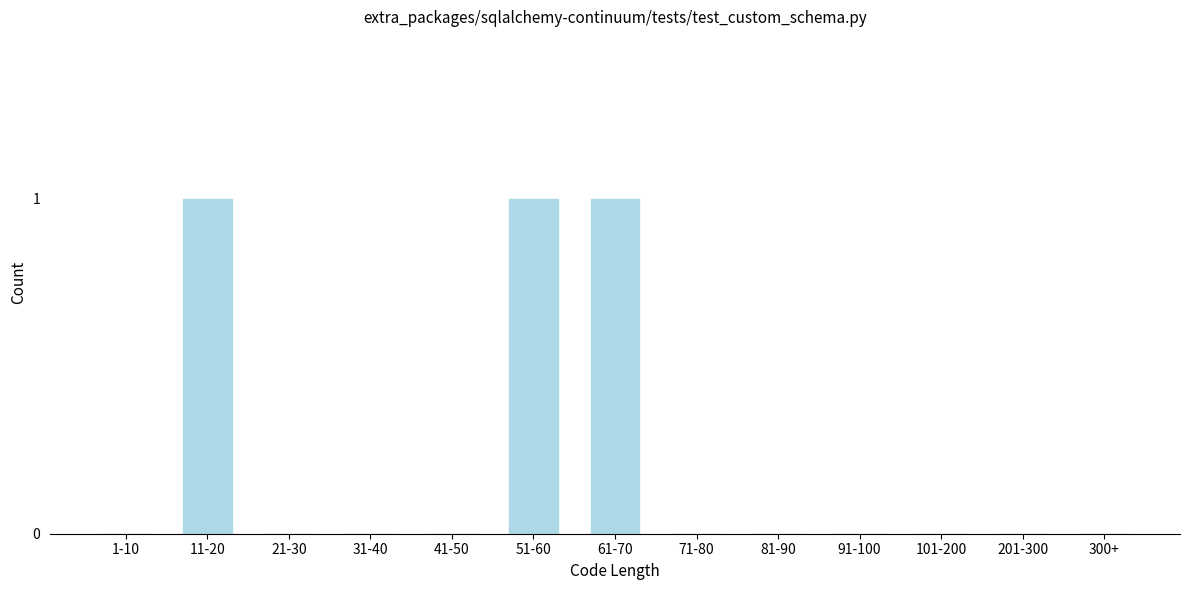

Reading right to left, extract all data points from this chart.

300+=0	201-300=0	101-200=0	91-100=0	81-90=0	71-80=0	61-70=1	51-60=1	41-50=0	31-40=0	21-30=0	11-20=1	1-10=0